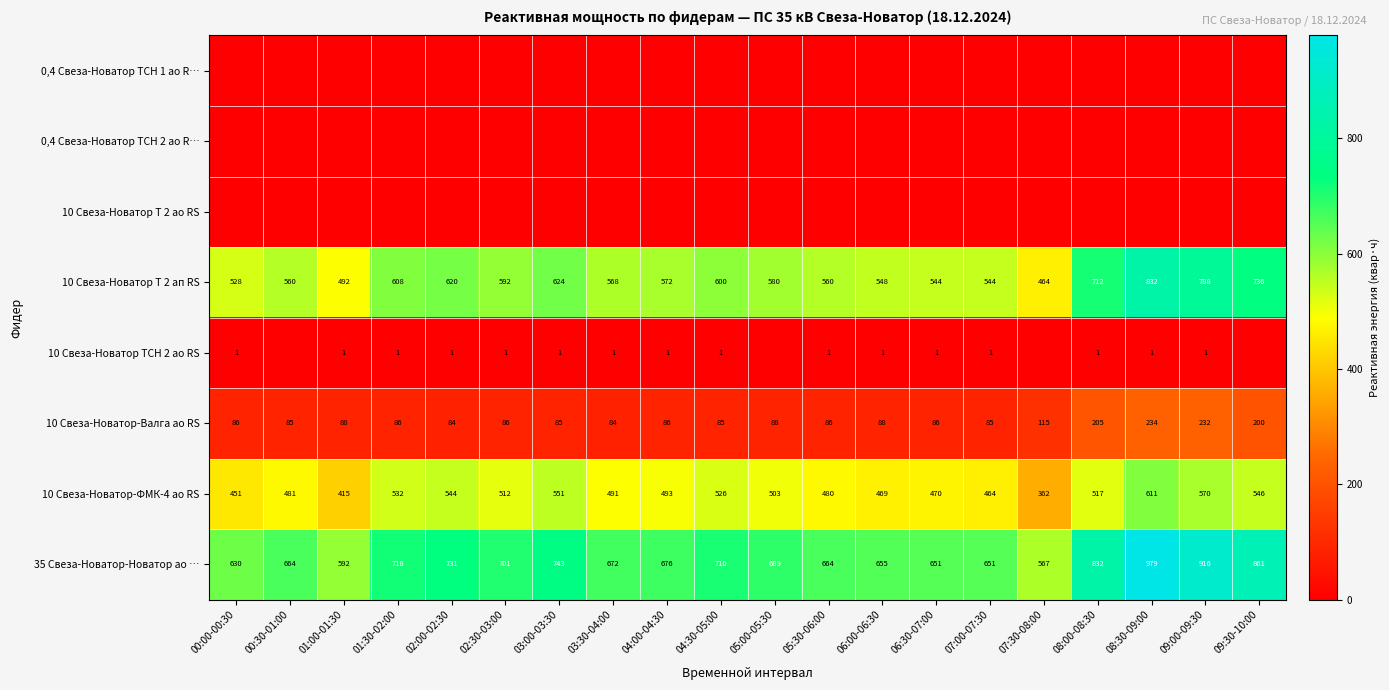

Where does the 10 Свеза-Новатор-ФМК-4 ао RS series first go above 503?

01:30-02:00